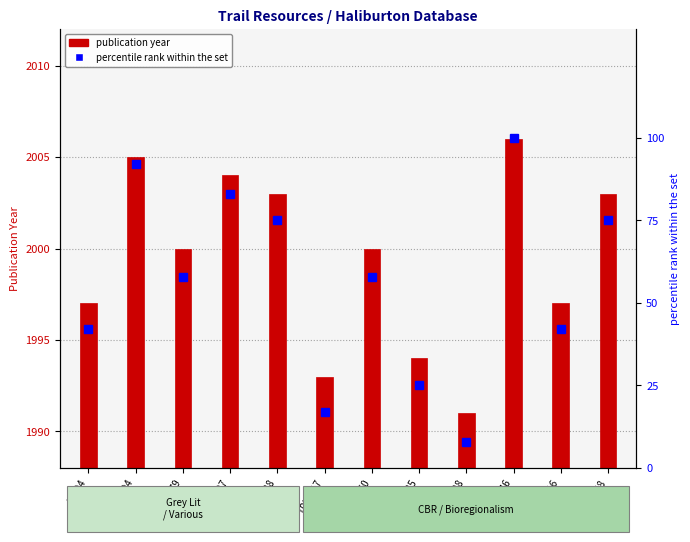

Is the value of publication year at TPB-516 greater than the value of percentile rank at T-638?

No